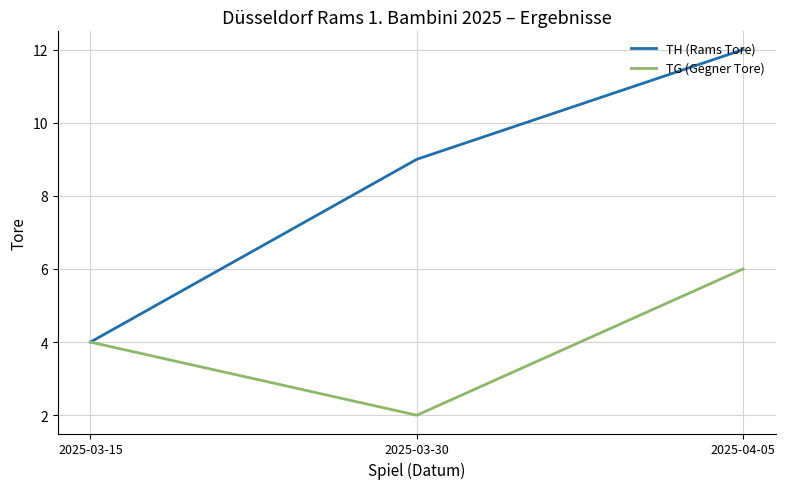

List the series in order of their peak value, lowest first.

TG (Gegner Tore), TH (Rams Tore)